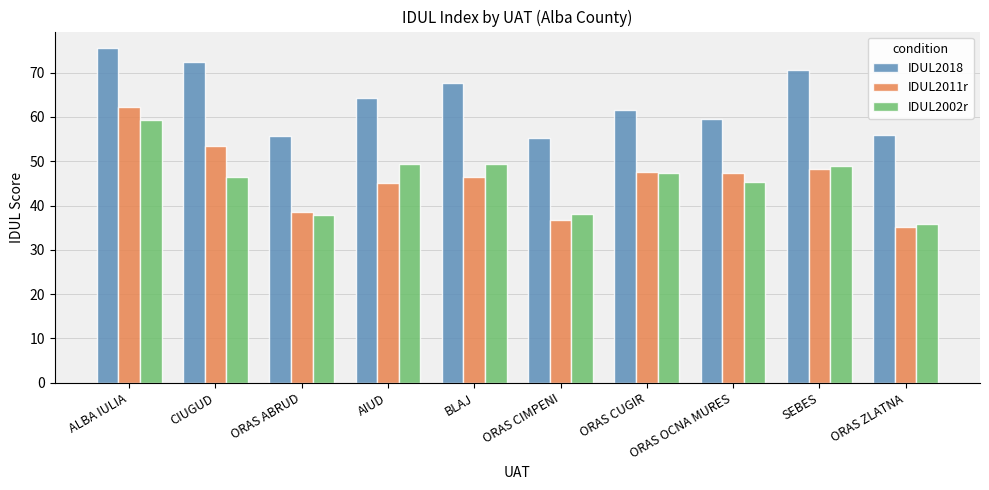

Between BLAJ and ORAS CUGIR, which series saw the biggest shift?

IDUL2018